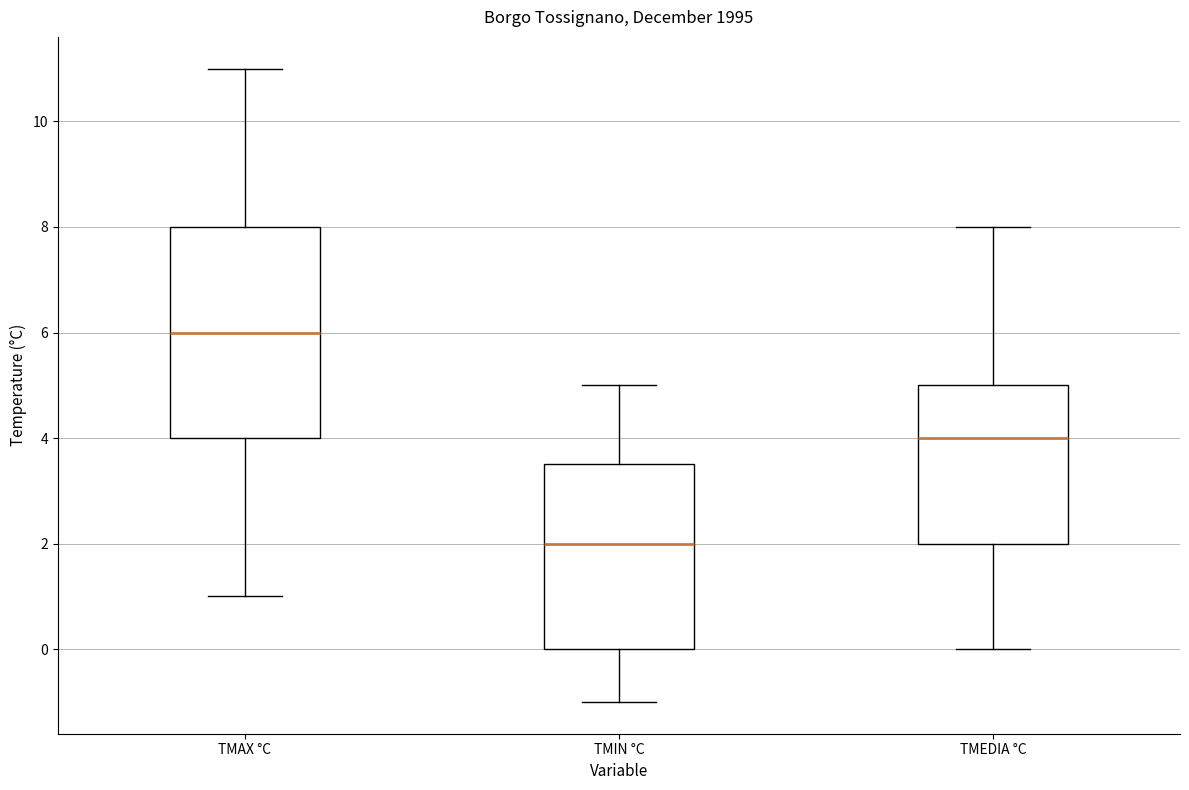

Reading left to right, transcribe this box plot: for each box, give where its median line is, the range the box spans, and where its two whiskers end, as read against the y-axis. The values are not printed on the chart, so give them approximately, as read against the axis.

TMAX °C: median 6.0, box 4.0 to 8.0, whiskers 1.0 to 11.0
TMIN °C: median 2.0, box 0.0 to 3.6, whiskers -1.0 to 5.0
TMEDIA °C: median 4.0, box 2.0 to 5.0, whiskers 0.0 to 8.0